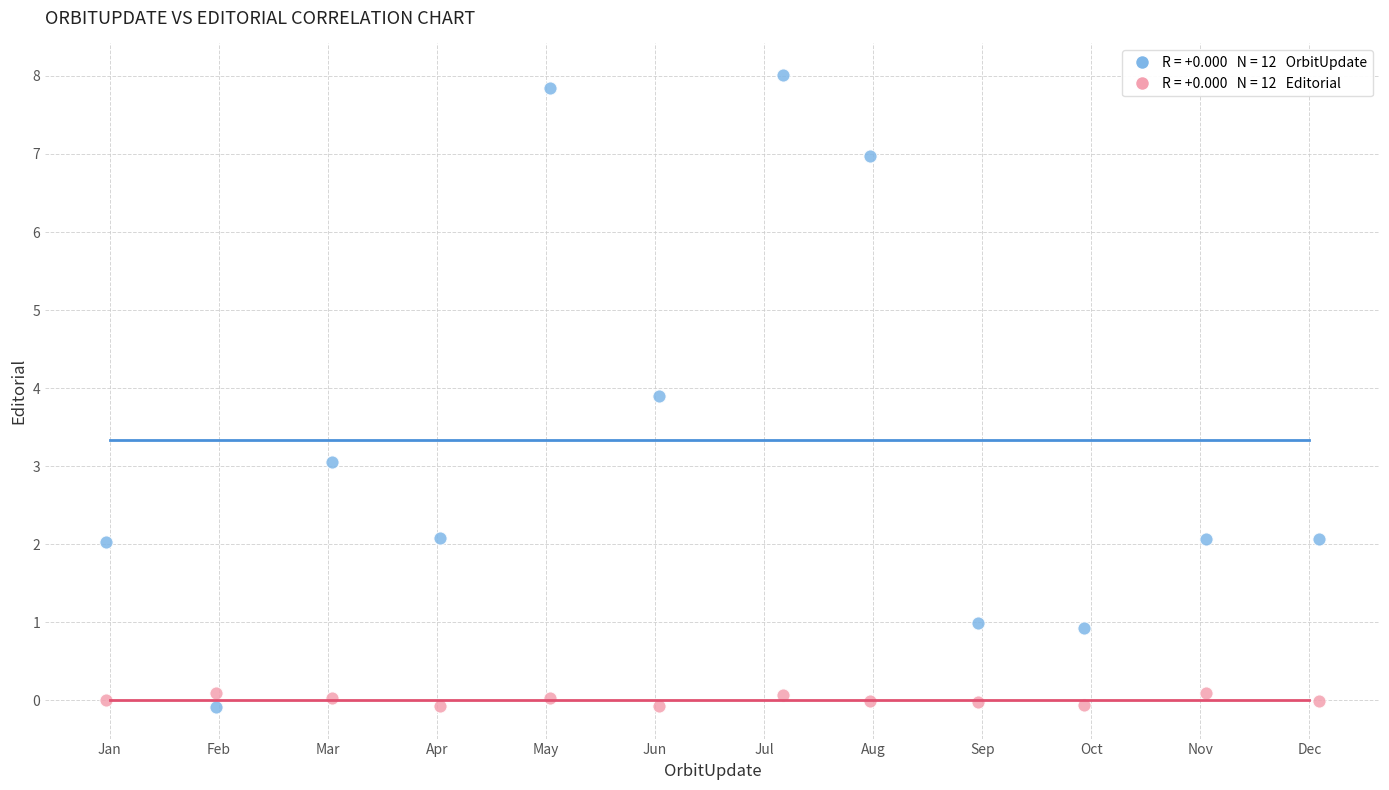

Across all data points, what is the range of X values (max minus min)?

11.1